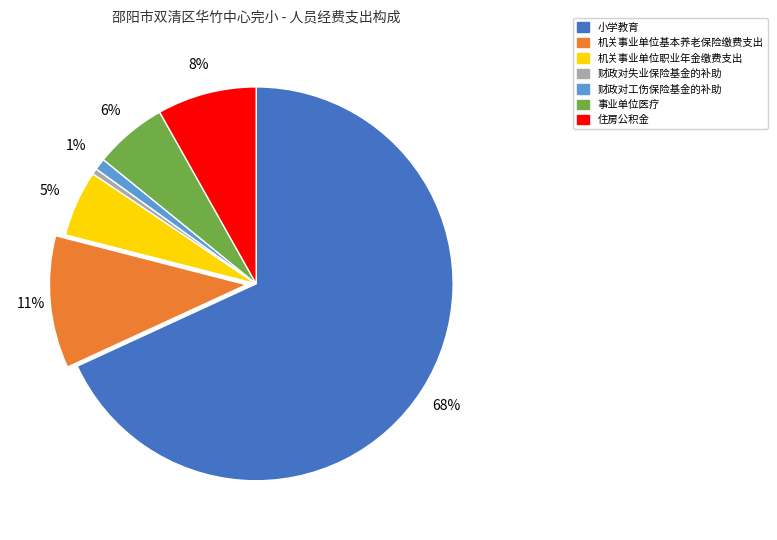

Count the number of slices in the pie.

7